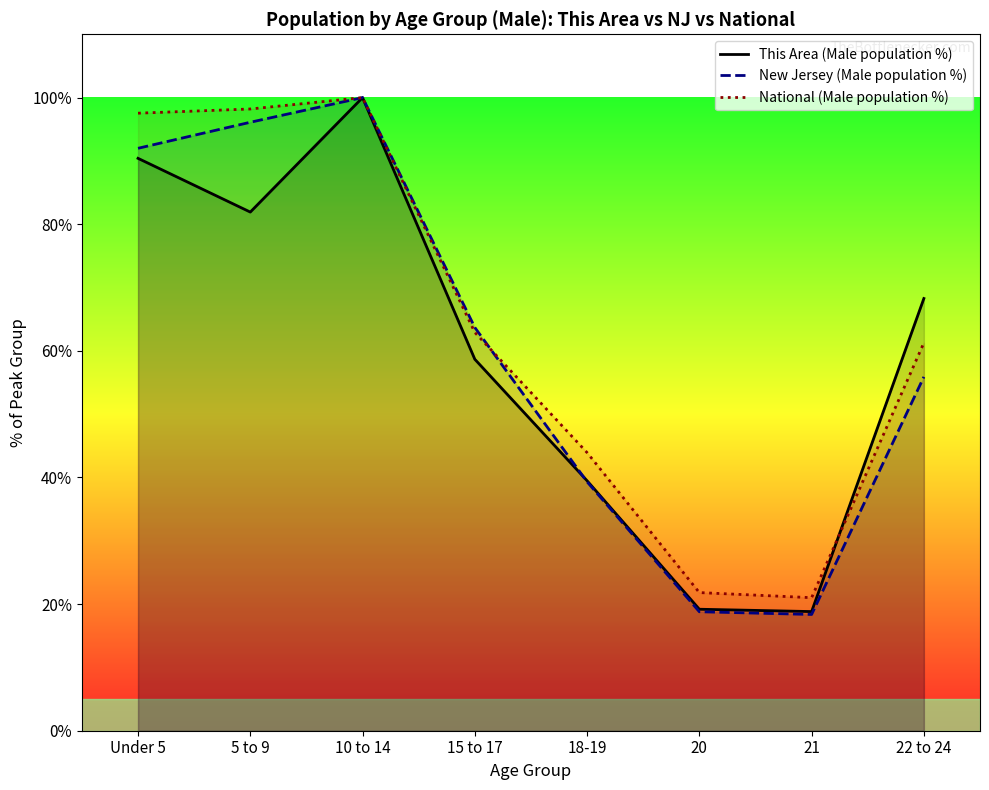

Which series has the largest total across all categories?

National (Male population %)